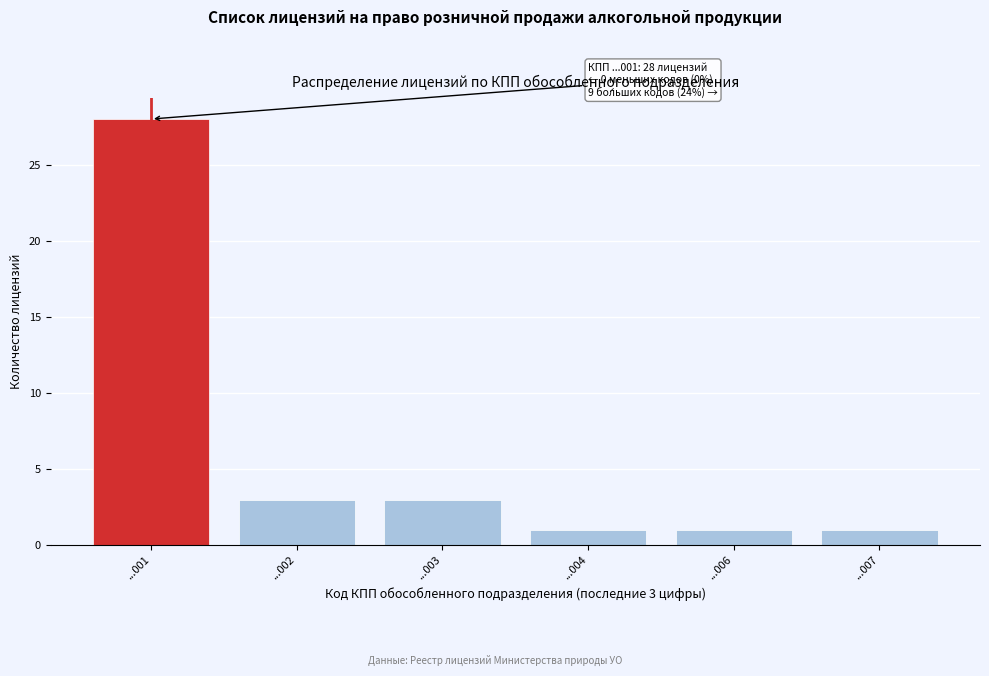

Reading left to right, transcribe all the data shown in this chart.

28	3	3	1	1	1